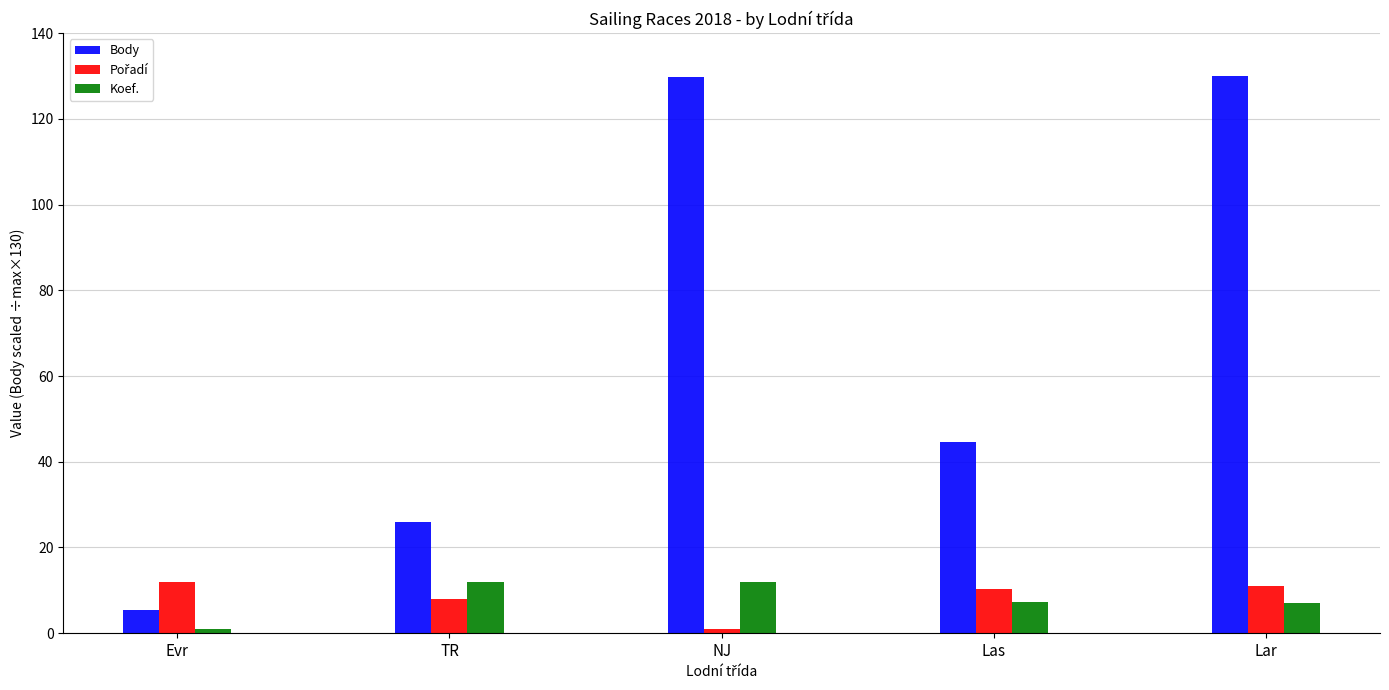

What is the greatest value displayed?

130.0